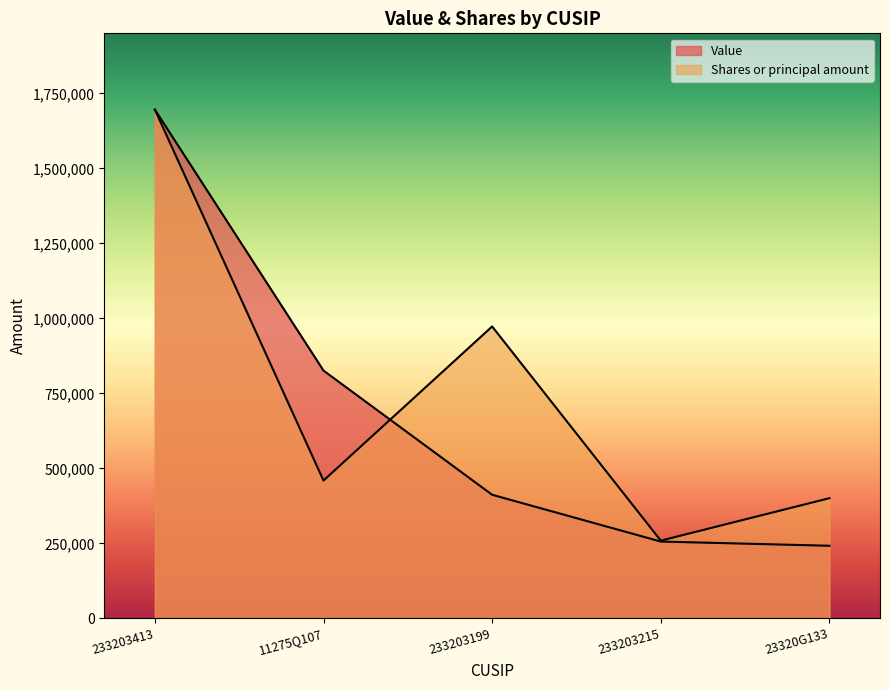

What is the label of the 2nd point from the left?

11275Q107